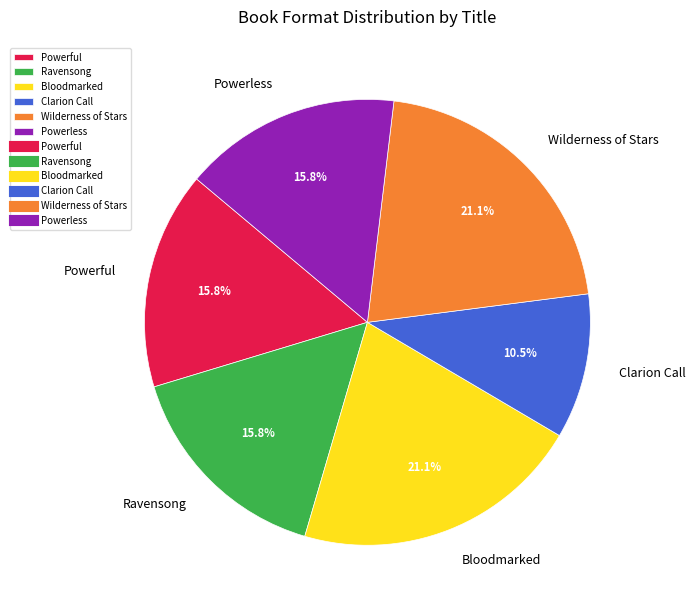

What is the ratio of the value at Wilderness of Stars to the value at Powerless?

1.3